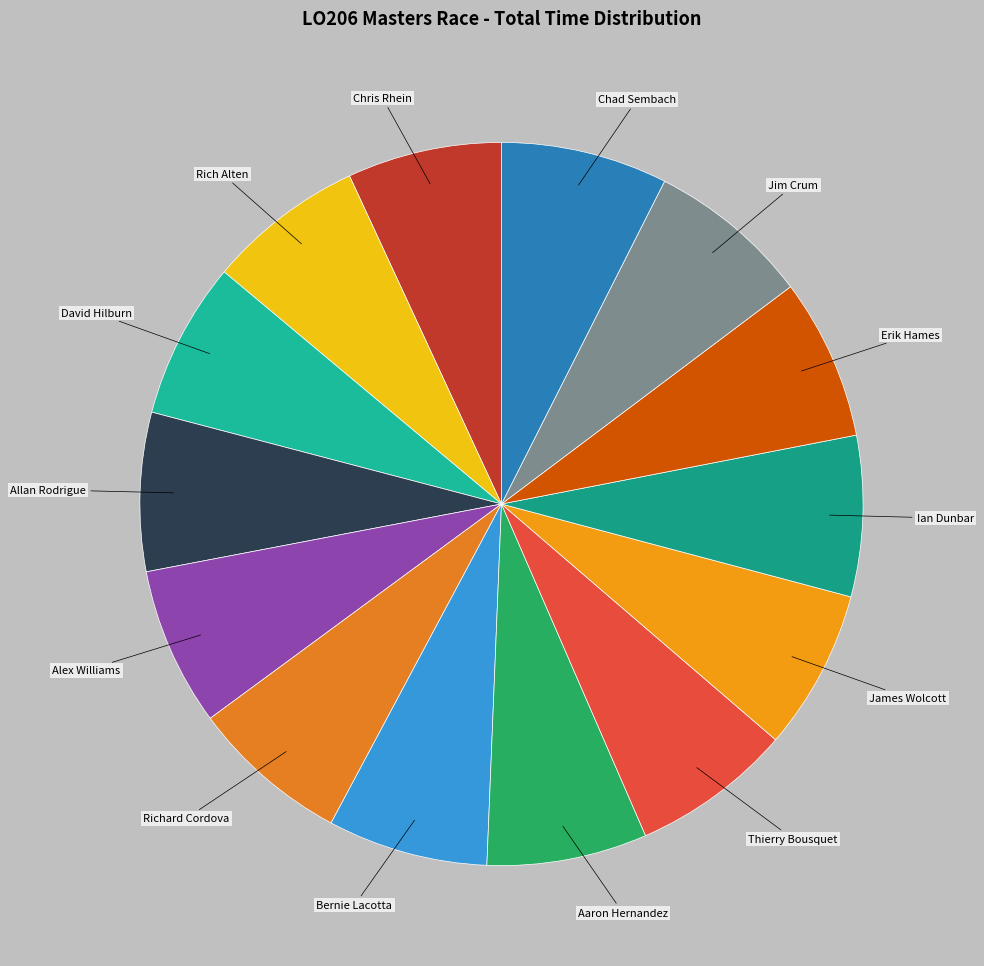

The Aaron Hernandez slice represents 7% of the pie. True or false?

True